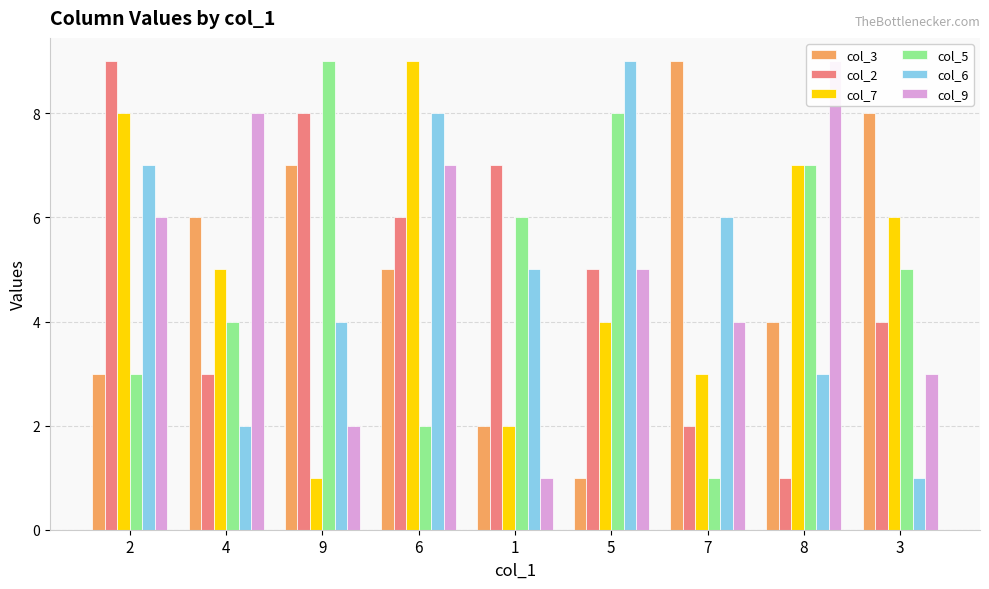

Which series has the largest total across all categories?

col_3